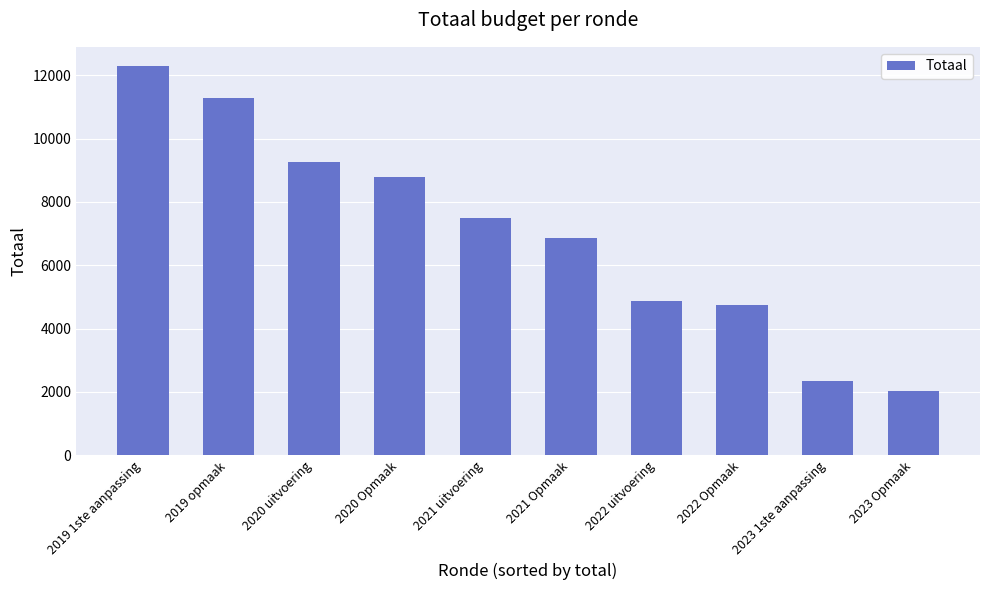

True or false: the data shows 11278 at 2019 opmaak.

True